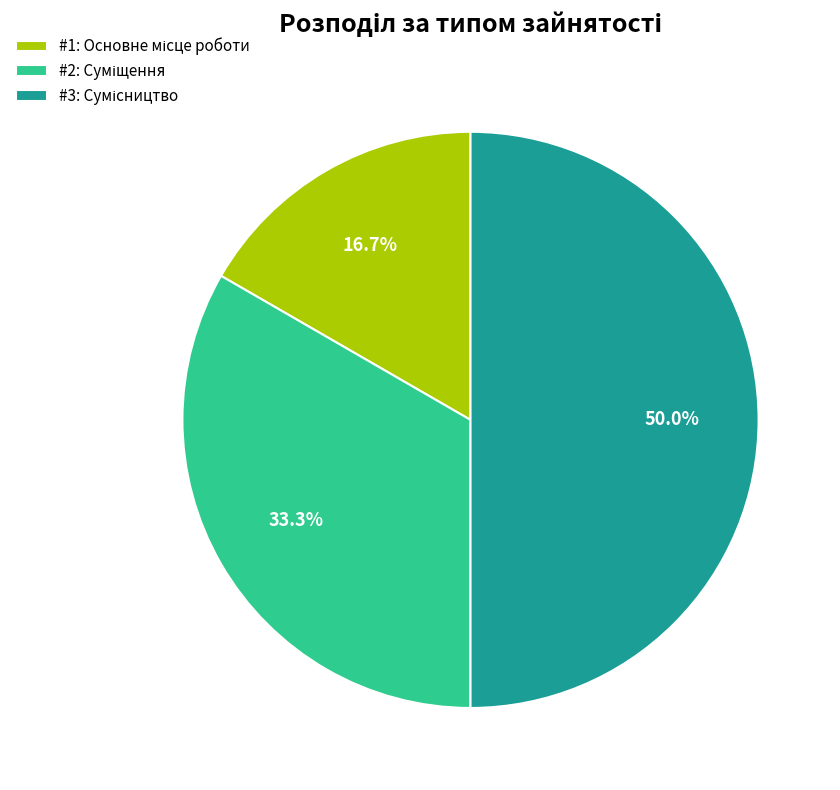

Rank the categories by value from highest to lowest.

Сумісництво, Суміщення, Основне місце роботи